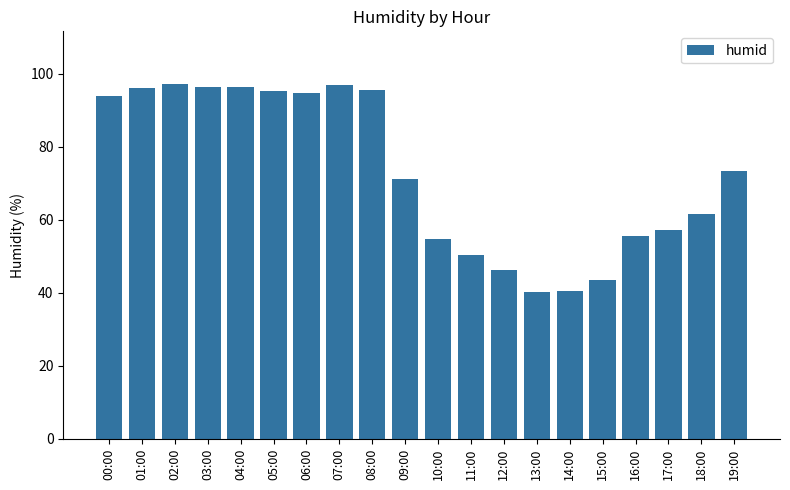

What is the smallest value displayed?

40.3